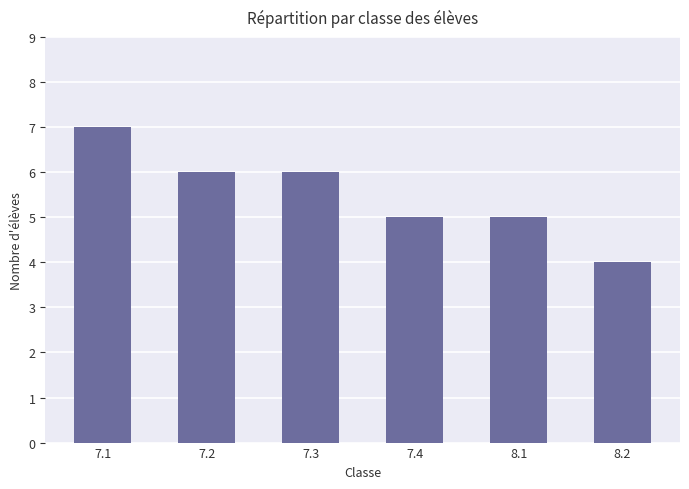

What is the difference between the maximum and second lowest values?

2